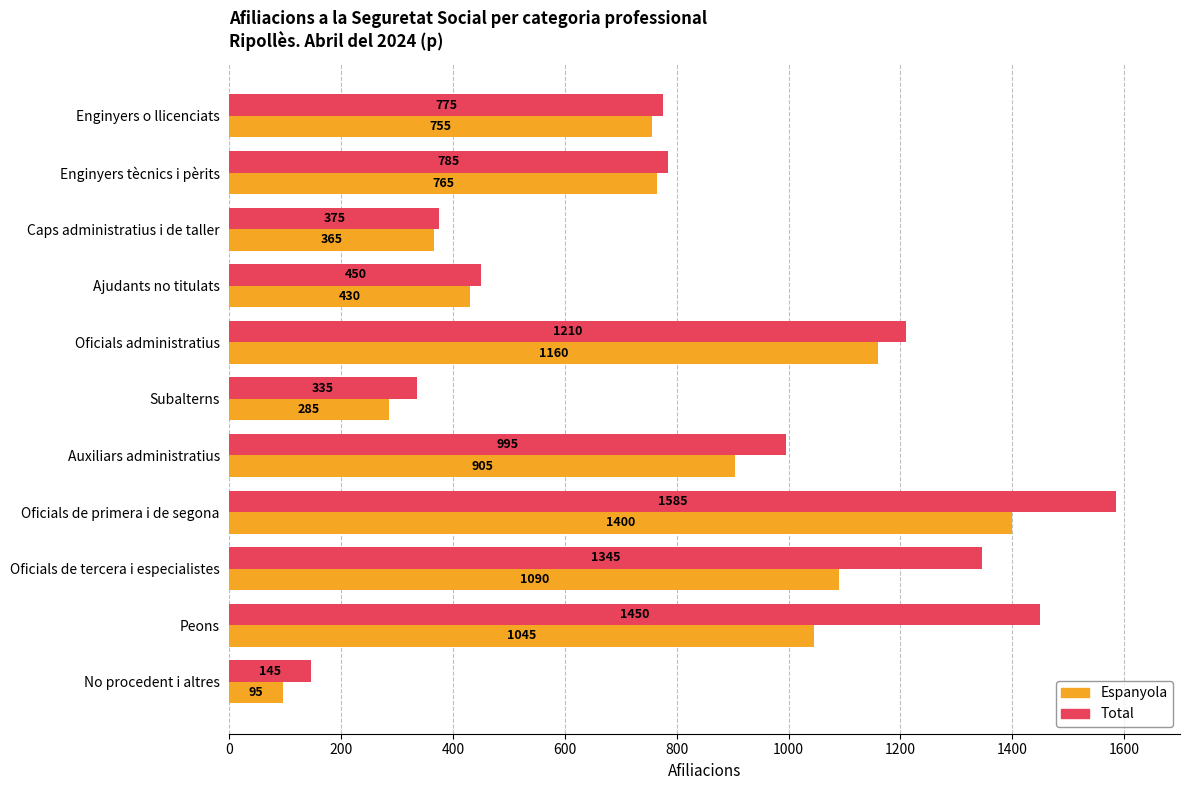

Rank the series by their maximum value, from lowest to highest.

Espanyola, Total